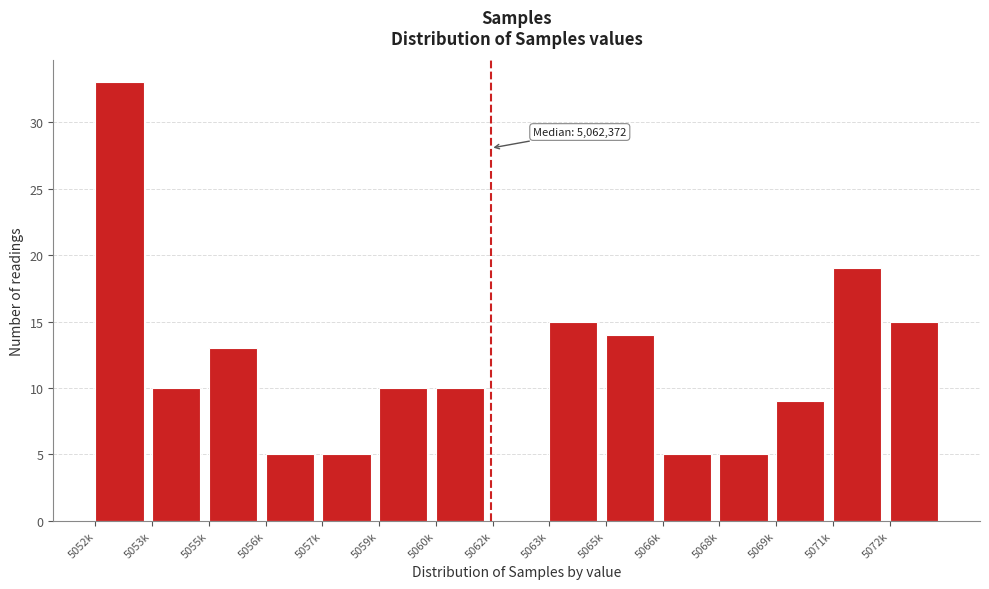

Reading right to left, extract all data points from this chart.

5072k=15	5071k=19	5069k=9	5068k=5	5066k=5	5065k=14	5063k=15	5062k=0	5060k=10	5059k=10	5057k=5	5056k=5	5055k=13	5053k=10	5052k=33